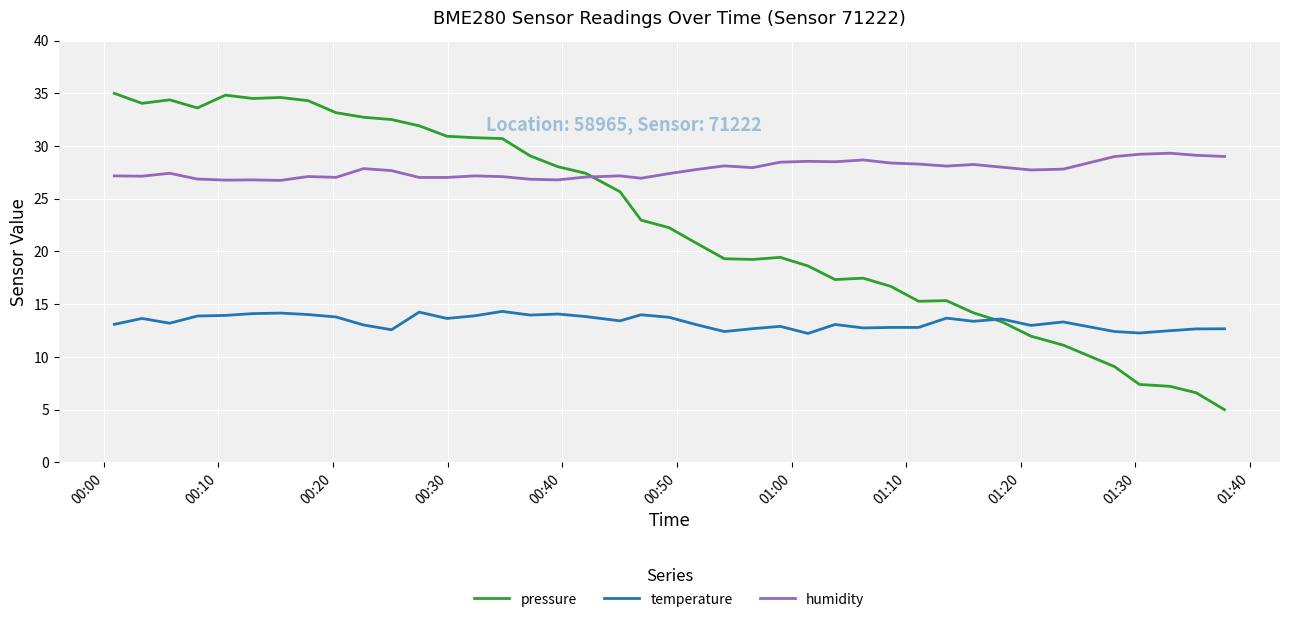

Which series has the widest spread of values?

pressure